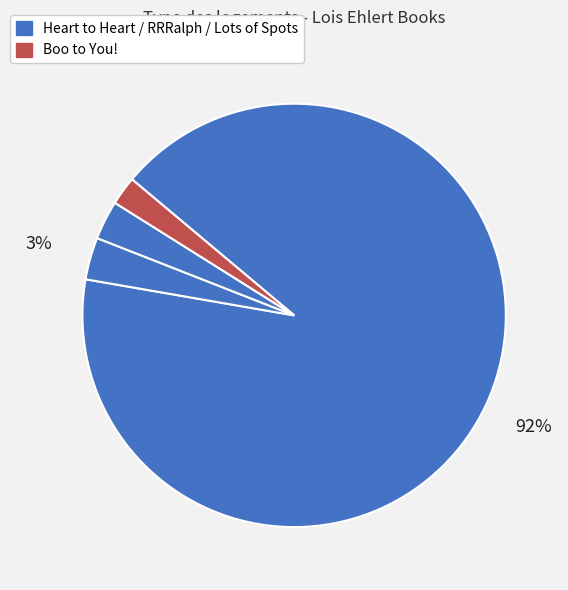

Count the number of slices in the pie.

4